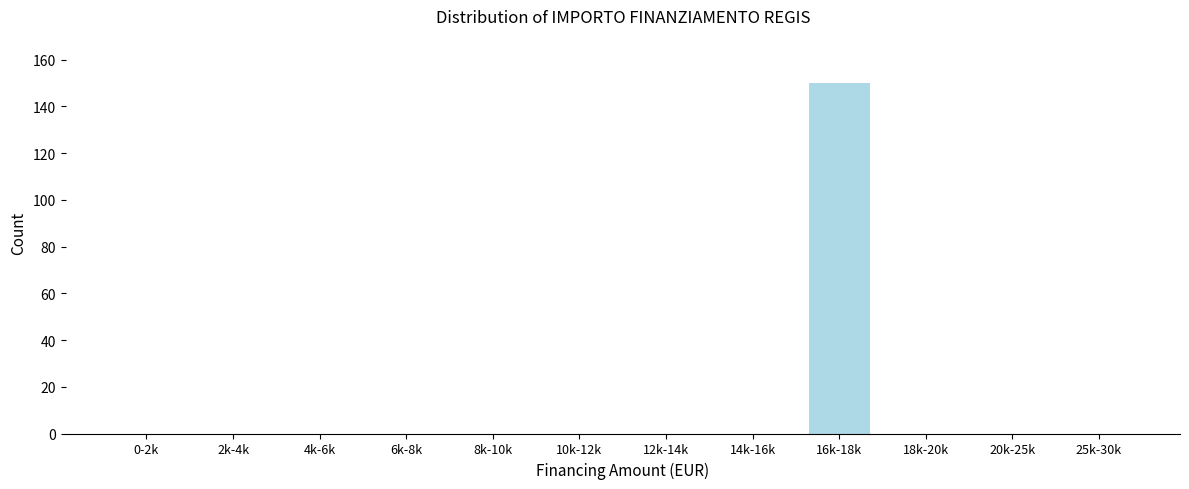

Reading left to right, list all the values displayed in this chart.

0-2k=0	2k-4k=0	4k-6k=0	6k-8k=0	8k-10k=0	10k-12k=0	12k-14k=0	14k-16k=0	16k-18k=150	18k-20k=0	20k-25k=0	25k-30k=0